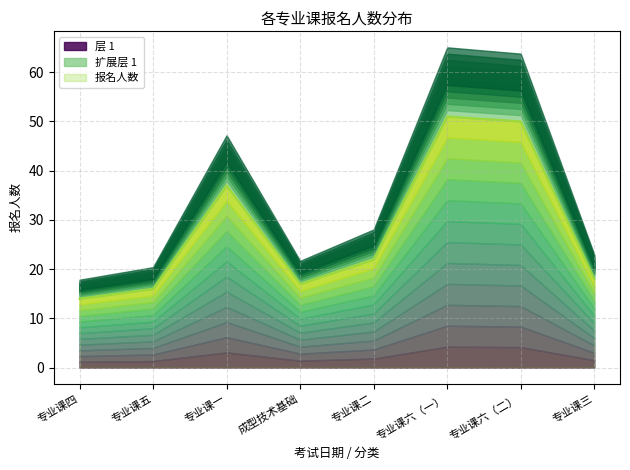

Does the chart display data point markers on the line(s)?

No